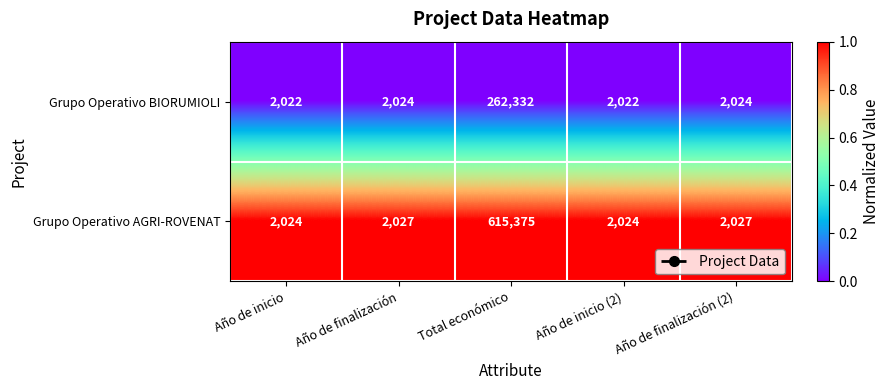

The value of Grupo Operativo BIORUMIOLI at Año de finalización is 2024. True or false?

True